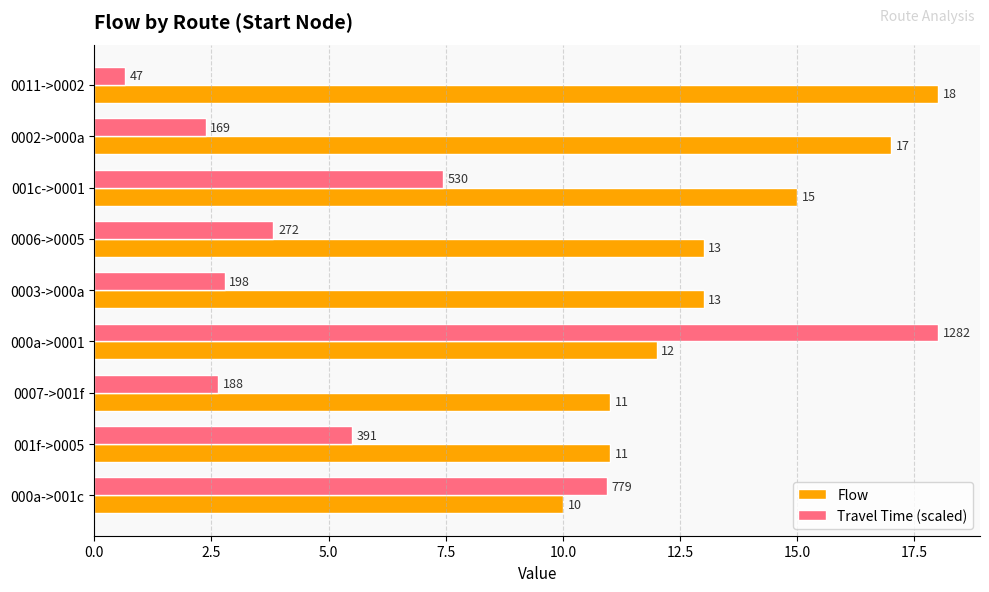

Is the value of Travel Time (scaled) at 0006->0005 greater than the value of Flow at 0003->000a?

No